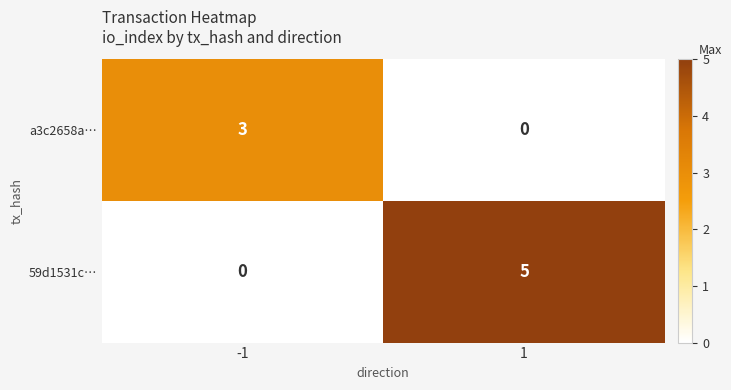

List the series in order of their peak value, lowest first.

a3c2658a…, 59d1531c…